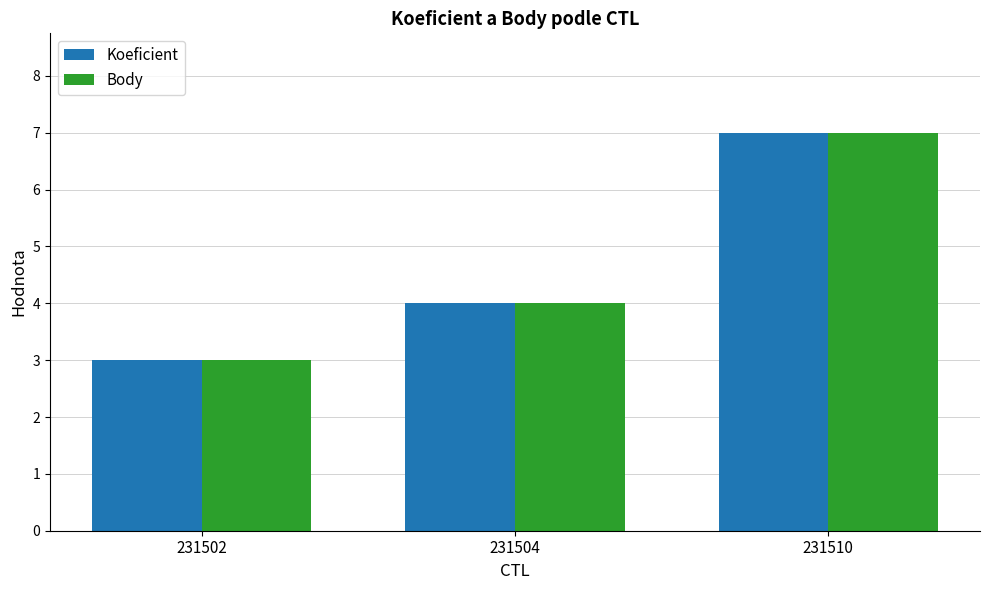

What is the difference between the maximum and minimum values in the Body series?

4